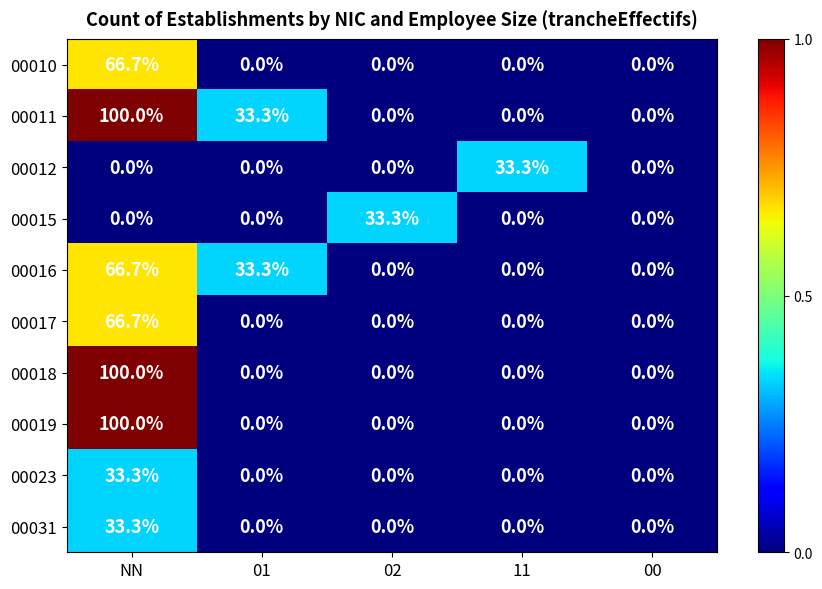

At how many categories does at least one series exceed 1?

4